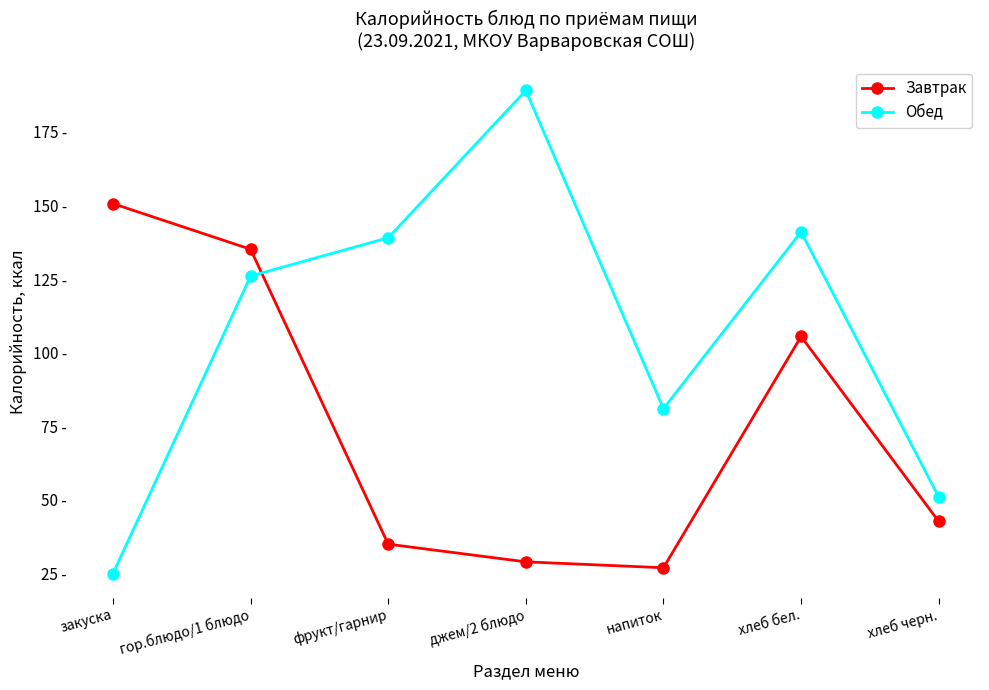

What is the sum of the Обед values at гор.блюдо/1 блюдо and джем/2 блюдо?

315.0